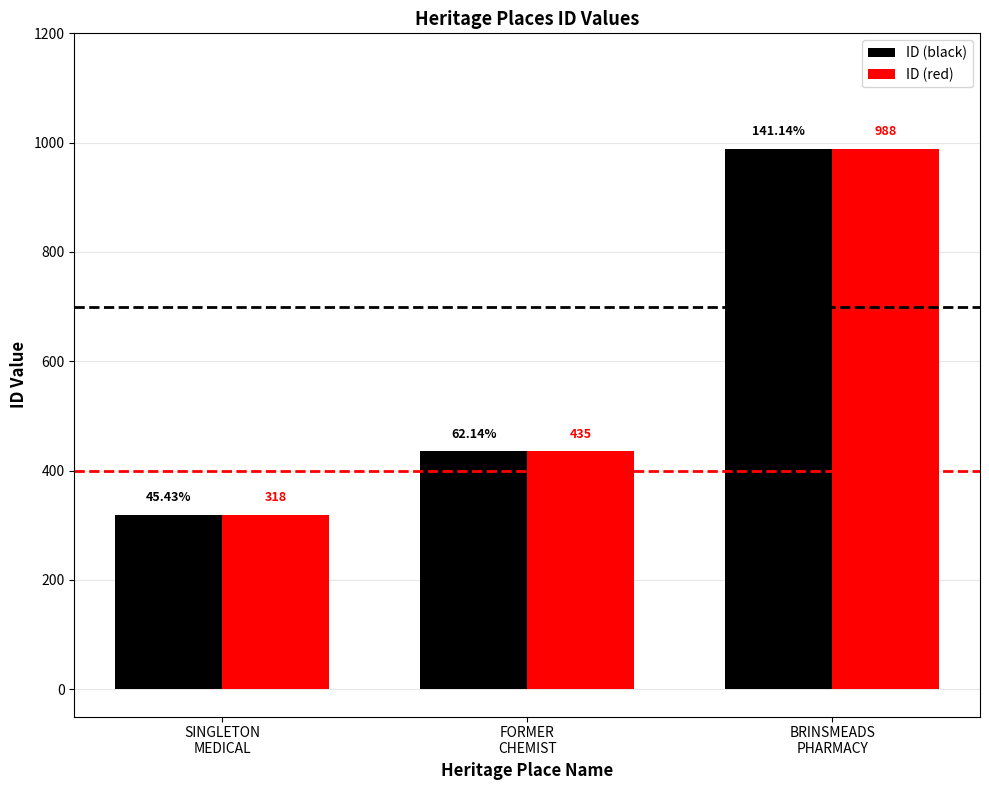

How many values in the ID (black) series are below 435?

1